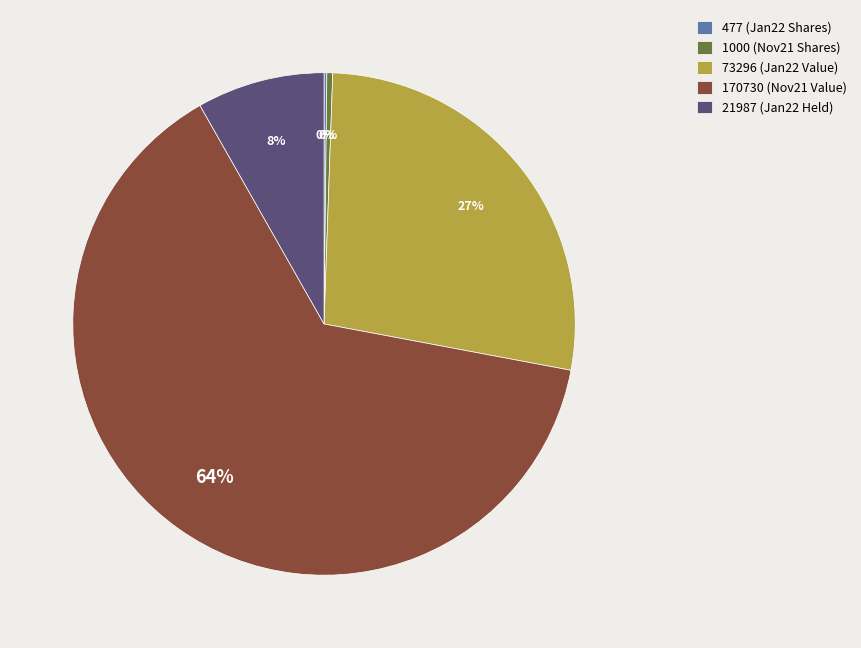

Do 21987 and 170730 together represent more than half of the pie?

Yes